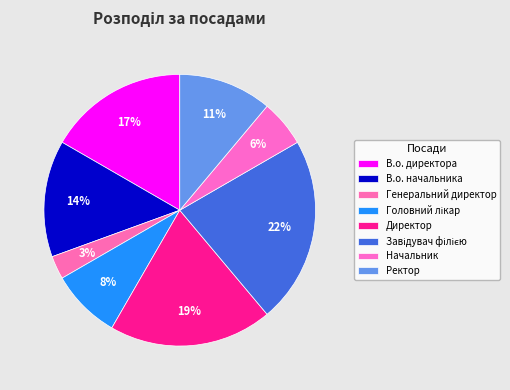

How many segments does this pie chart have?

8